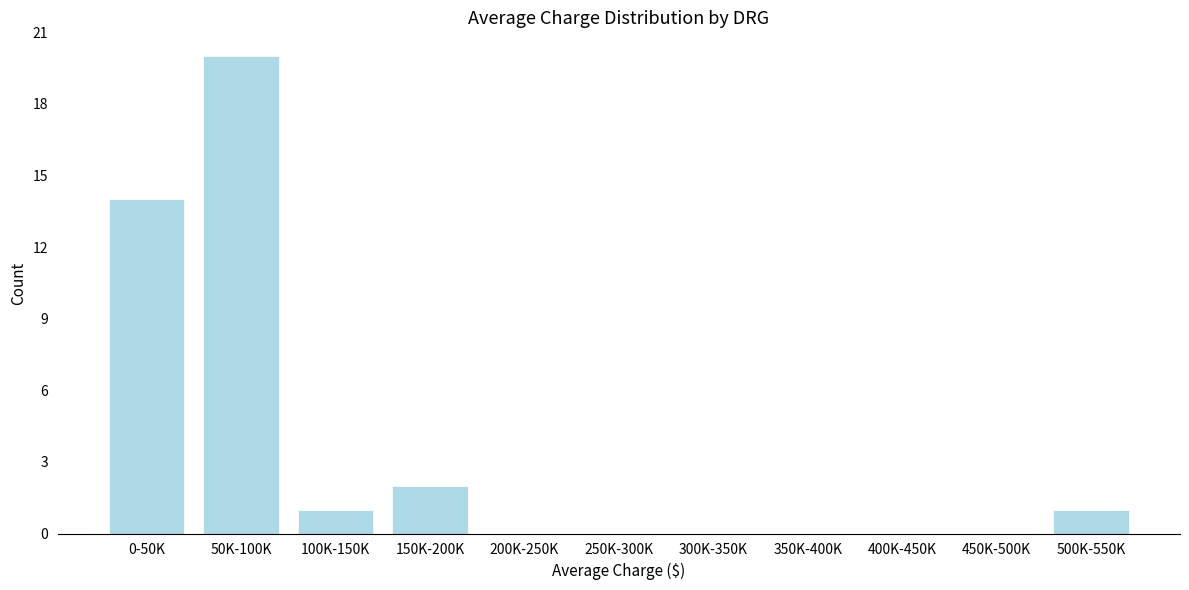

Reading right to left, transcribe all the data shown in this chart.

500K-550K=1	450K-500K=0	400K-450K=0	350K-400K=0	300K-350K=0	250K-300K=0	200K-250K=0	150K-200K=2	100K-150K=1	50K-100K=20	0-50K=14